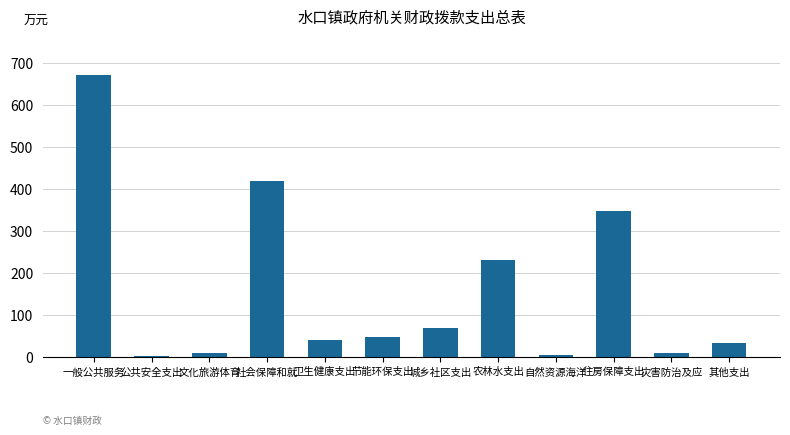

How many data points are less than 48?

6